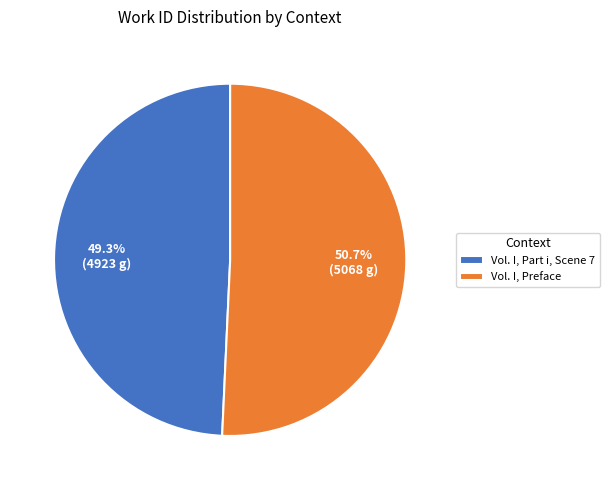

The Vol. I, Preface slice represents 39% of the pie. True or false?

False